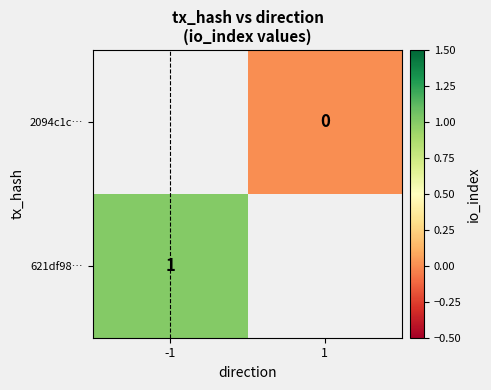

Rank the categories by 2094c1c… value from highest to lowest.

-1, 1